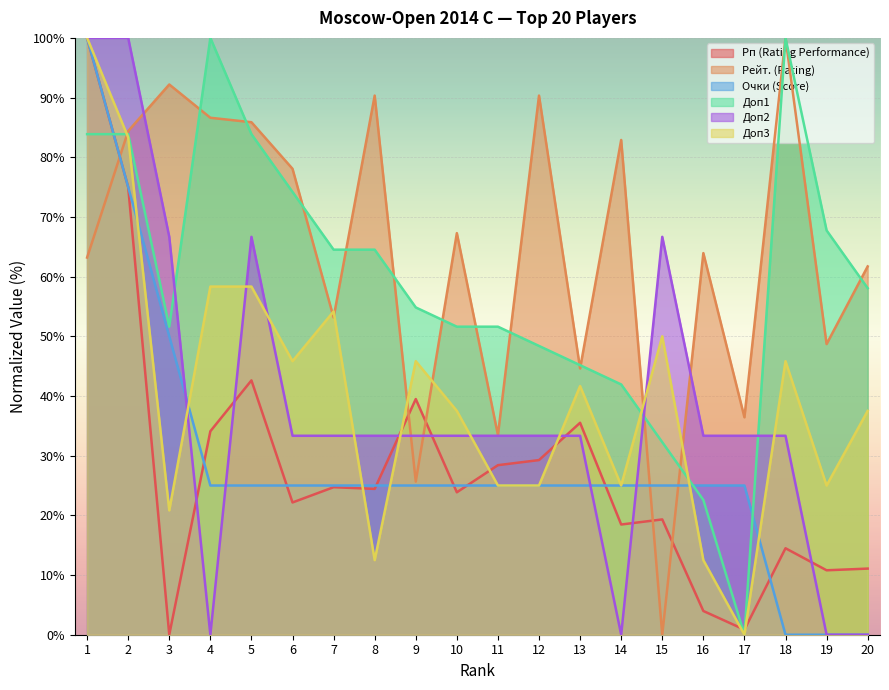

How many lines are shown in the chart?

6